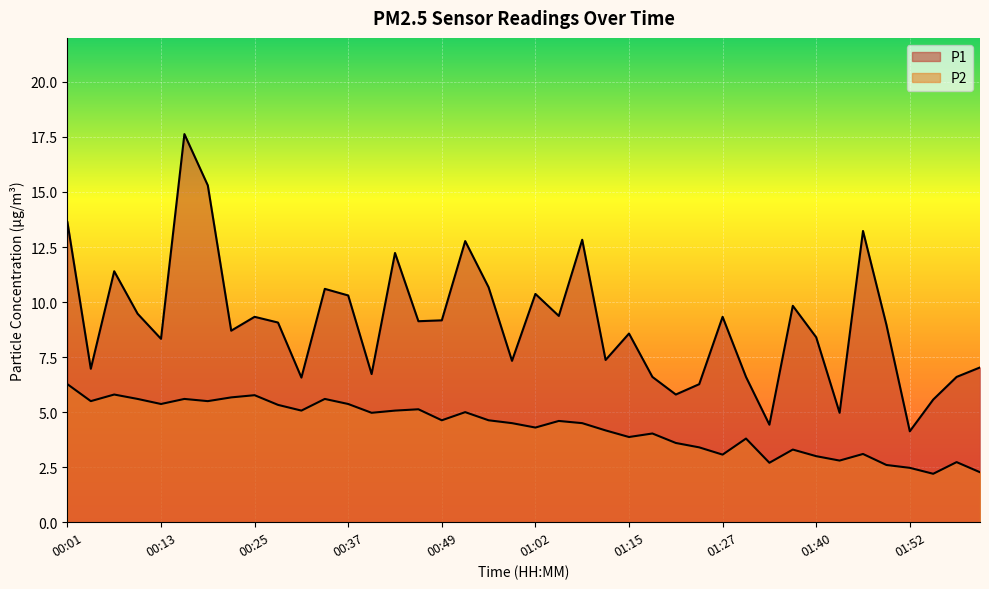

What is the minimum value shown in the chart?

2.2